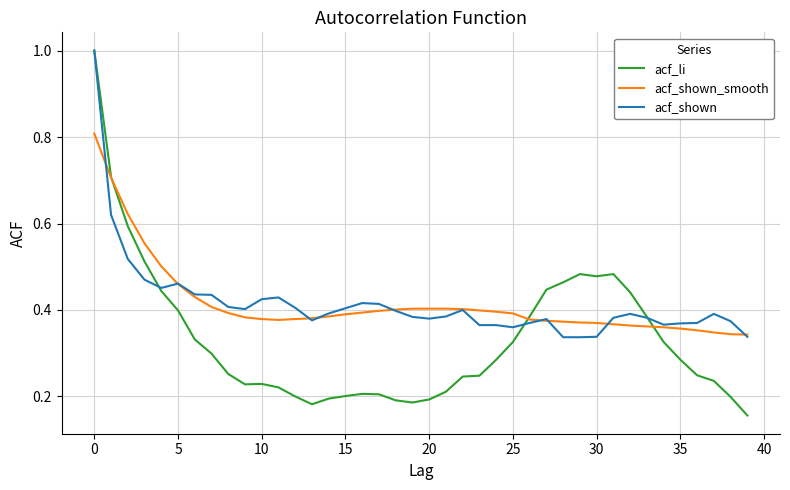

Which series has the widest spread of values?

acf_li